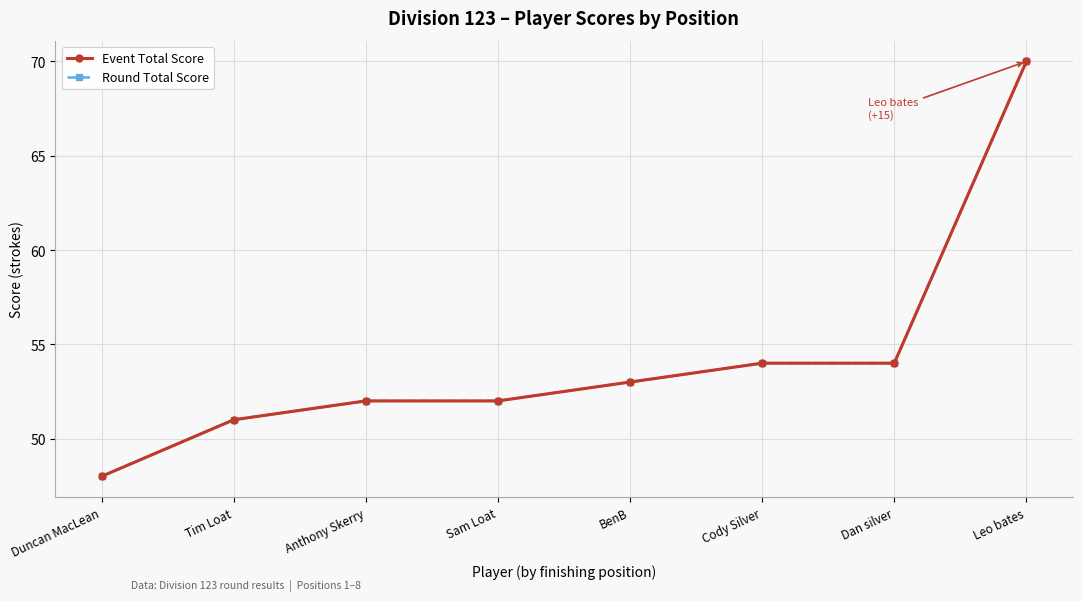

True or false: Event Total Score and Round Total Score intersect in this chart.

False